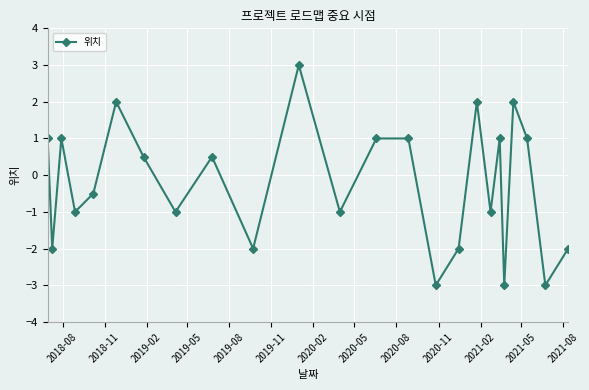

Reading left to right, what are all the values shown in this chart?

1.0	-2.0	1.0	-1.0	-0.5	2.0	0.5	-1.0	0.5	-2.0	3.0	-1.0	1.0	1.0	-3.0	-2.0	2.0	-1.0	1.0	-3.0	2.0	1.0	-3.0	-2.0